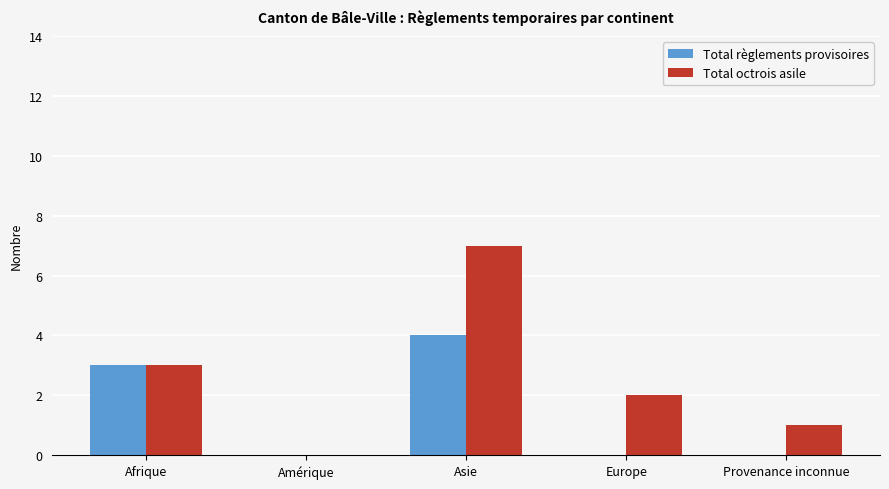

Are the bars horizontal?

No